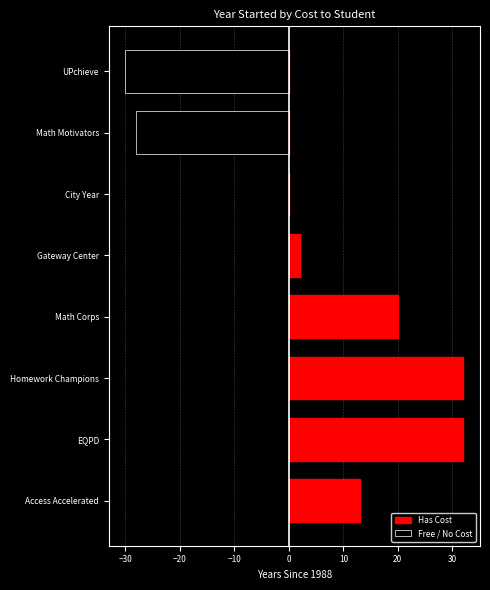

What is the difference between the second highest and minimum values in the Free / No Cost series?

30